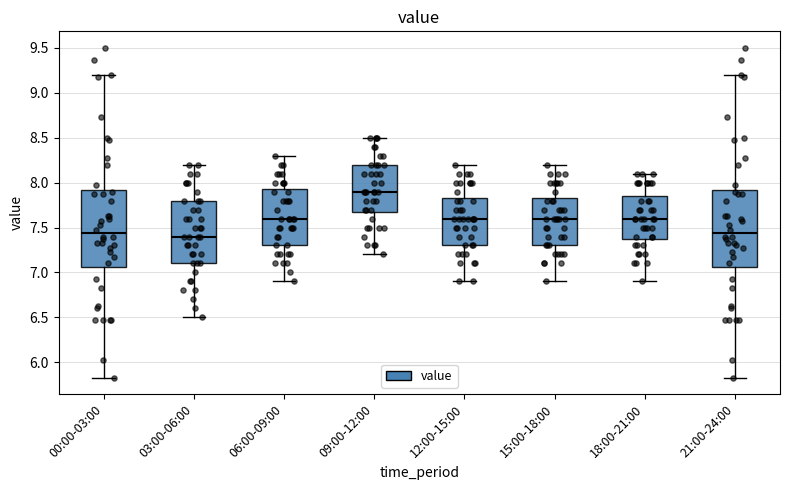

Reading left to right, transcribe this box plot: for each box, give where its median line is, the range the box spans, and where its two whiskers end, as read against the y-axis. The values are not printed on the chart, so give them approximately, as read against the axis.

00:00-03:00: median 7.45, box 7.05 to 7.90, whiskers 5.85 to 9.20
03:00-06:00: median 7.40, box 7.10 to 7.80, whiskers 6.50 to 8.20
06:00-09:00: median 7.60, box 7.30 to 7.95, whiskers 6.90 to 8.30
09:00-12:00: median 7.90, box 7.70 to 8.20, whiskers 7.20 to 8.50
12:00-15:00: median 7.60, box 7.30 to 7.85, whiskers 6.90 to 8.20
15:00-18:00: median 7.60, box 7.30 to 7.85, whiskers 6.90 to 8.20
18:00-21:00: median 7.60, box 7.40 to 7.85, whiskers 6.90 to 8.10
21:00-24:00: median 7.45, box 7.05 to 7.90, whiskers 5.85 to 9.20